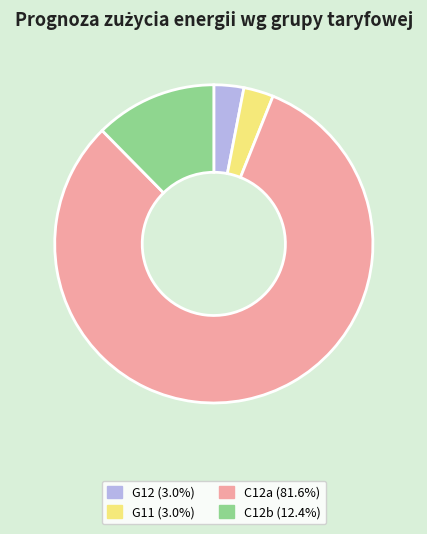

How many slices are in this pie chart?

4